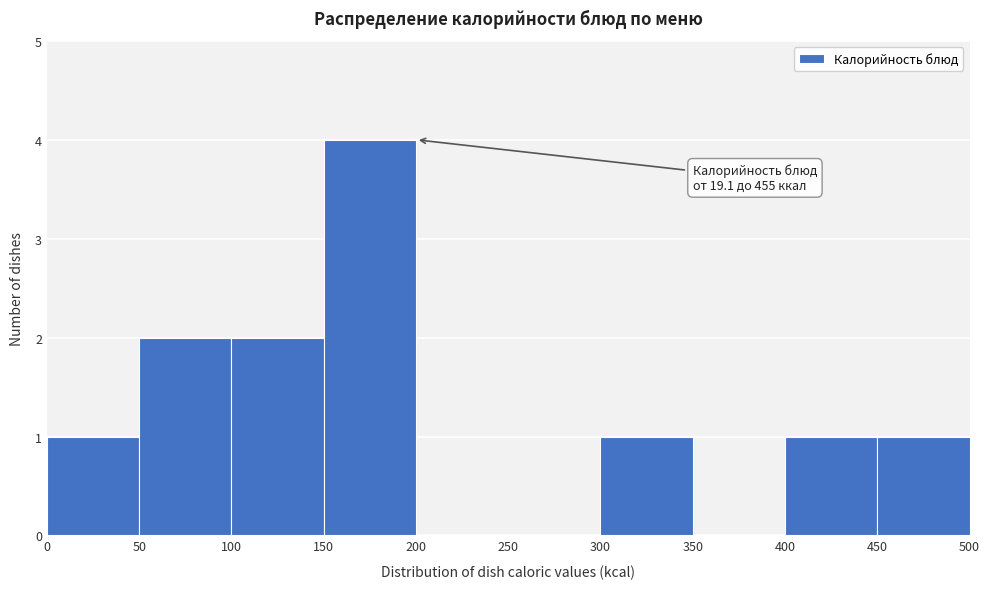

Over which range of the x-axis is the bar tallest?

150 to 200